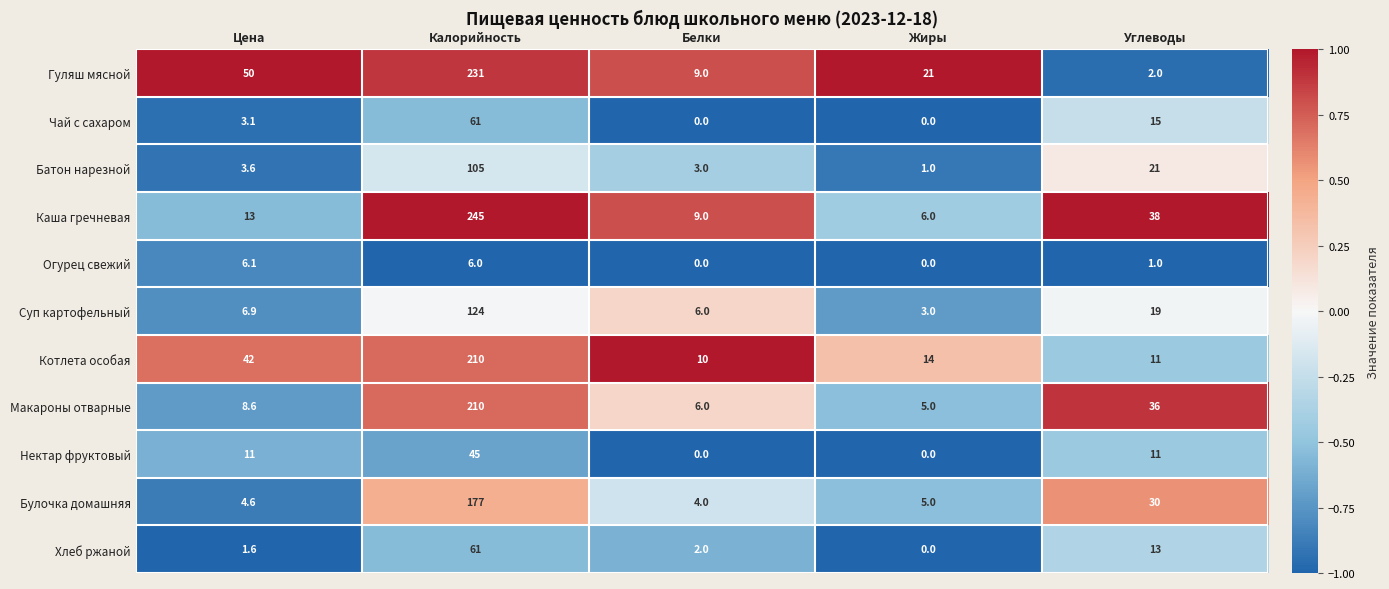

List the labels in order of Батон нарезной value, largest first.

Калорийность, Углеводы, Цена, Белки, Жиры